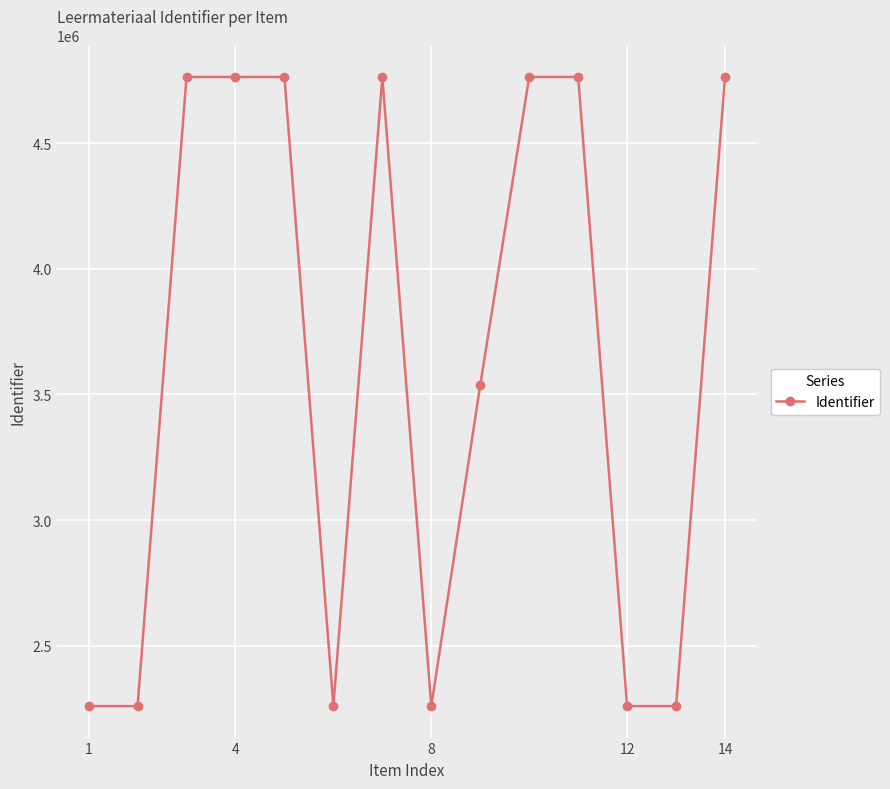

What is the value of the 6th point from the left?

2260272